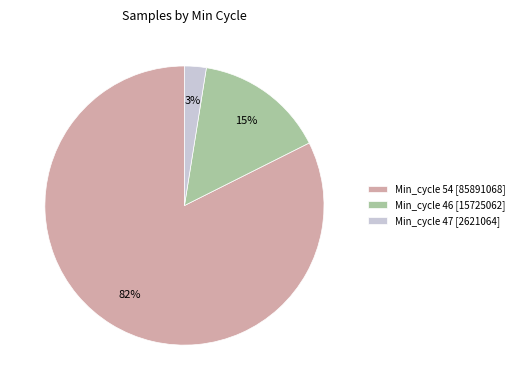

Which slice represents more than half of the pie?

Min_cycle 54 [85891068]